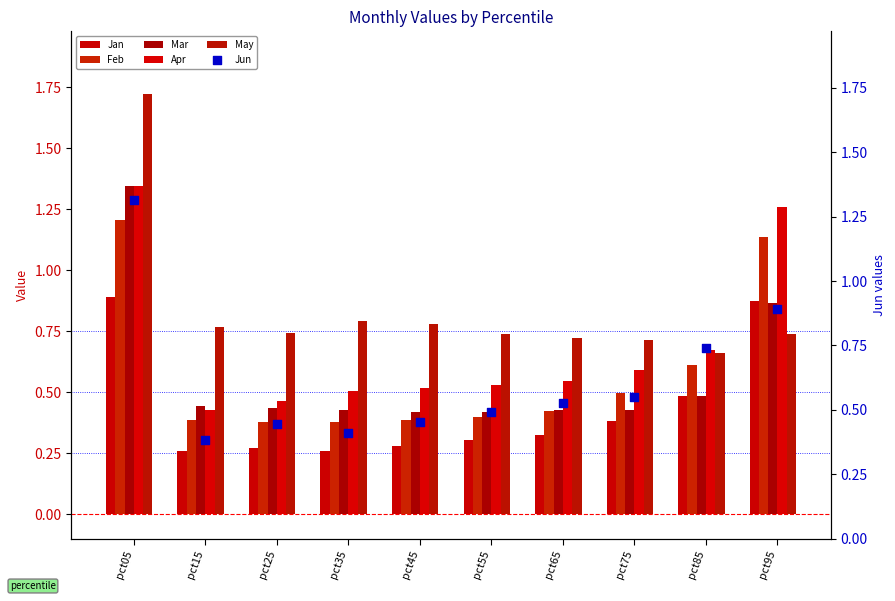

Which series contains the lowest Y value?

Jan